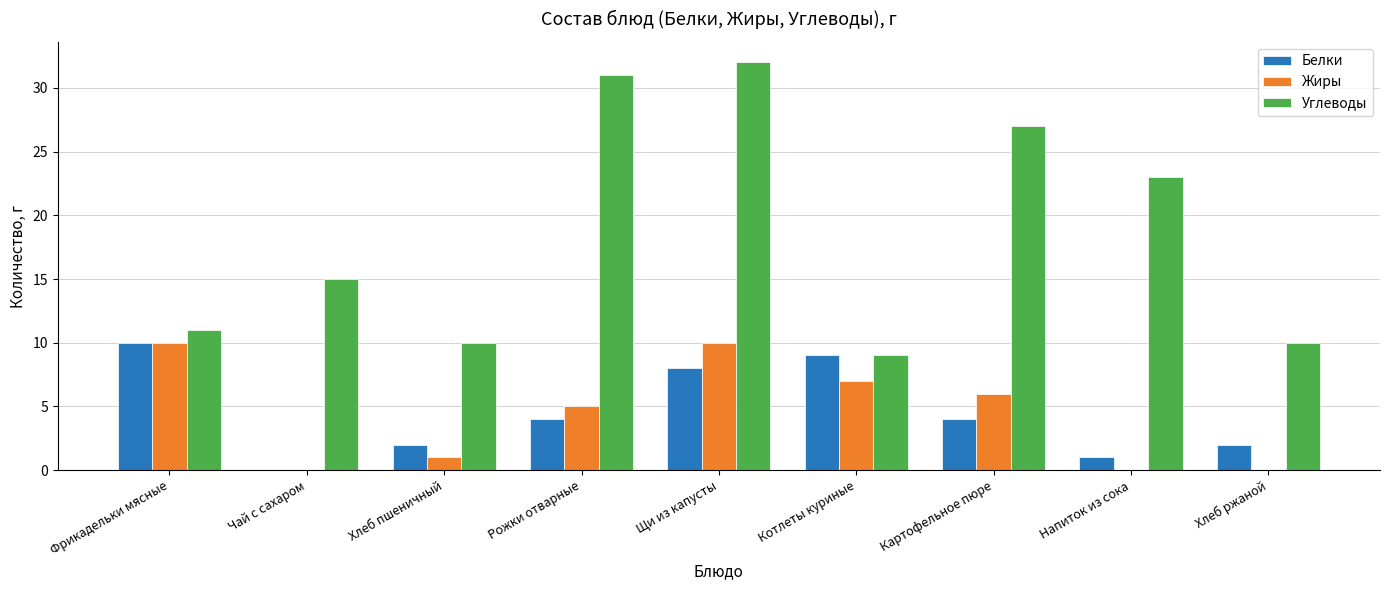

What is the sum of the Углеводы values at Рожки отварные and Котлеты куриные?

40